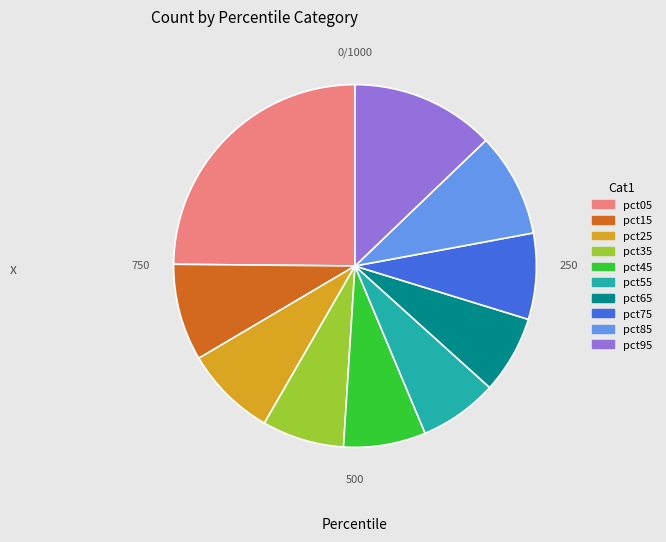

Which has a higher value, pct15 or pct95?

pct95